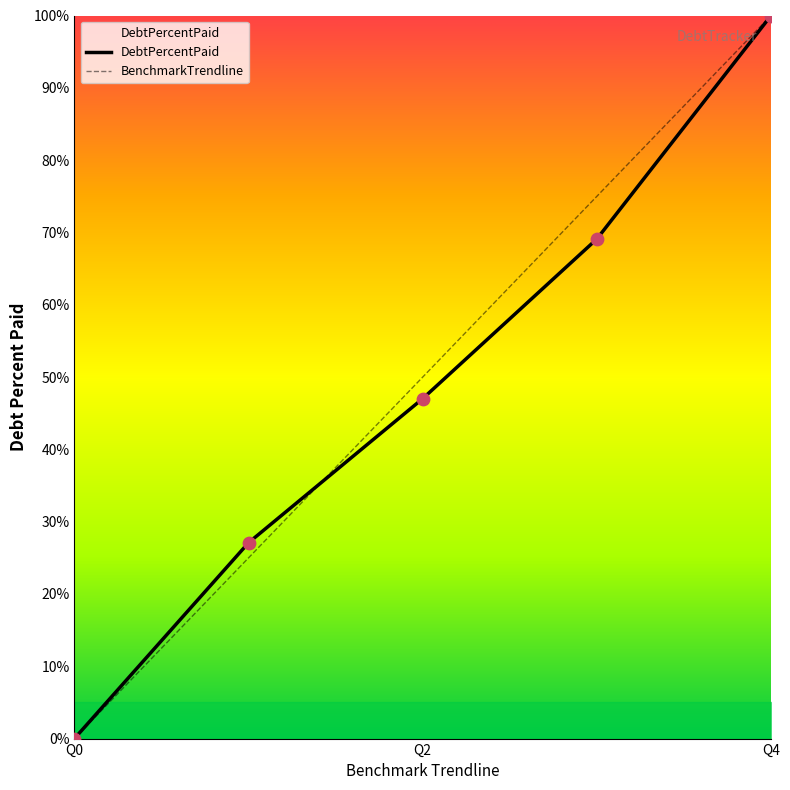

Is the value of DebtPercentPaid at Q4 greater than the value of BenchmarkTrendline at Q4?

No